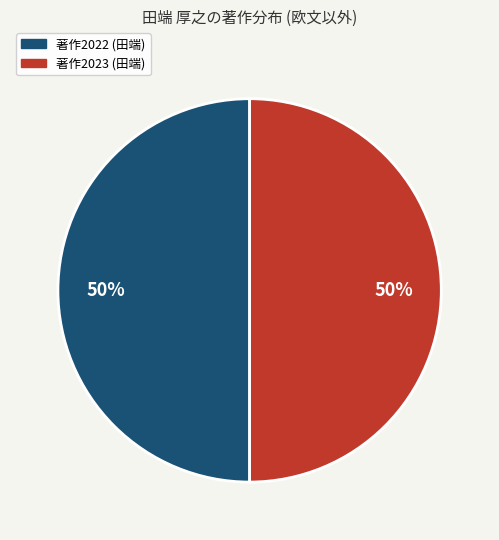

To the nearest percent, what is the difference between the largest and smallest slice percentages?

0%